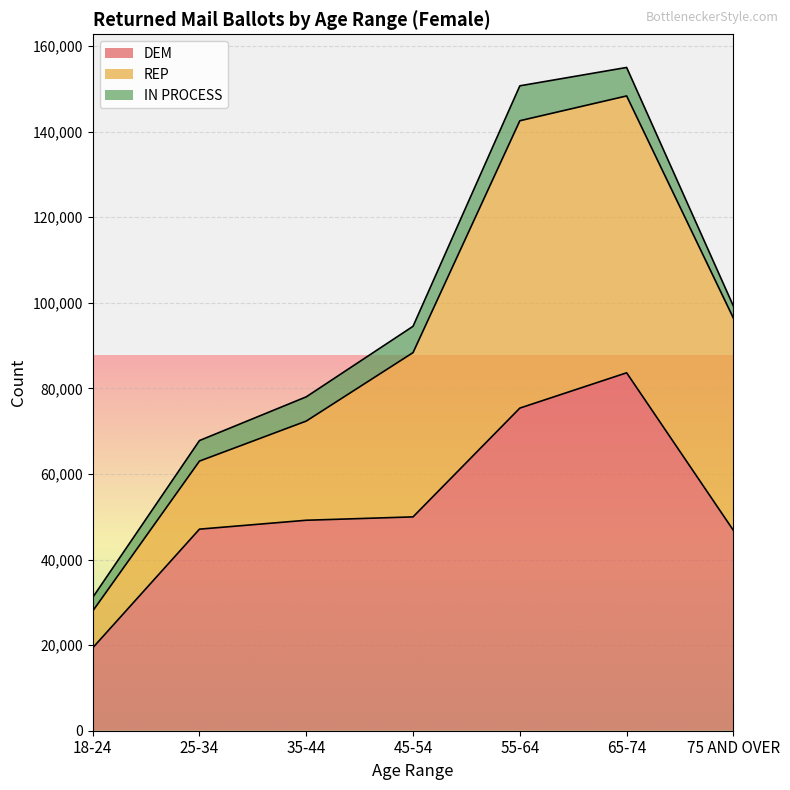

Read the REP value at 55-64, to the nearest 10.

67150